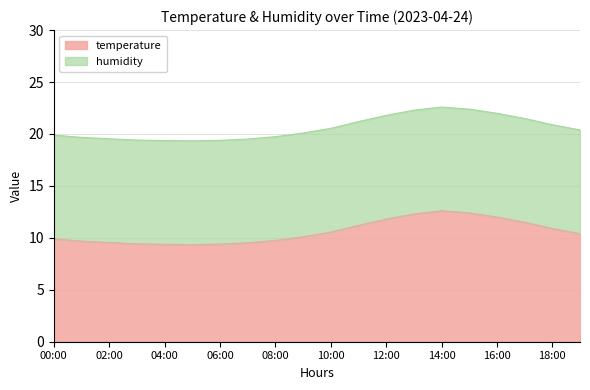

What is the maximum value shown in the chart?

12.6